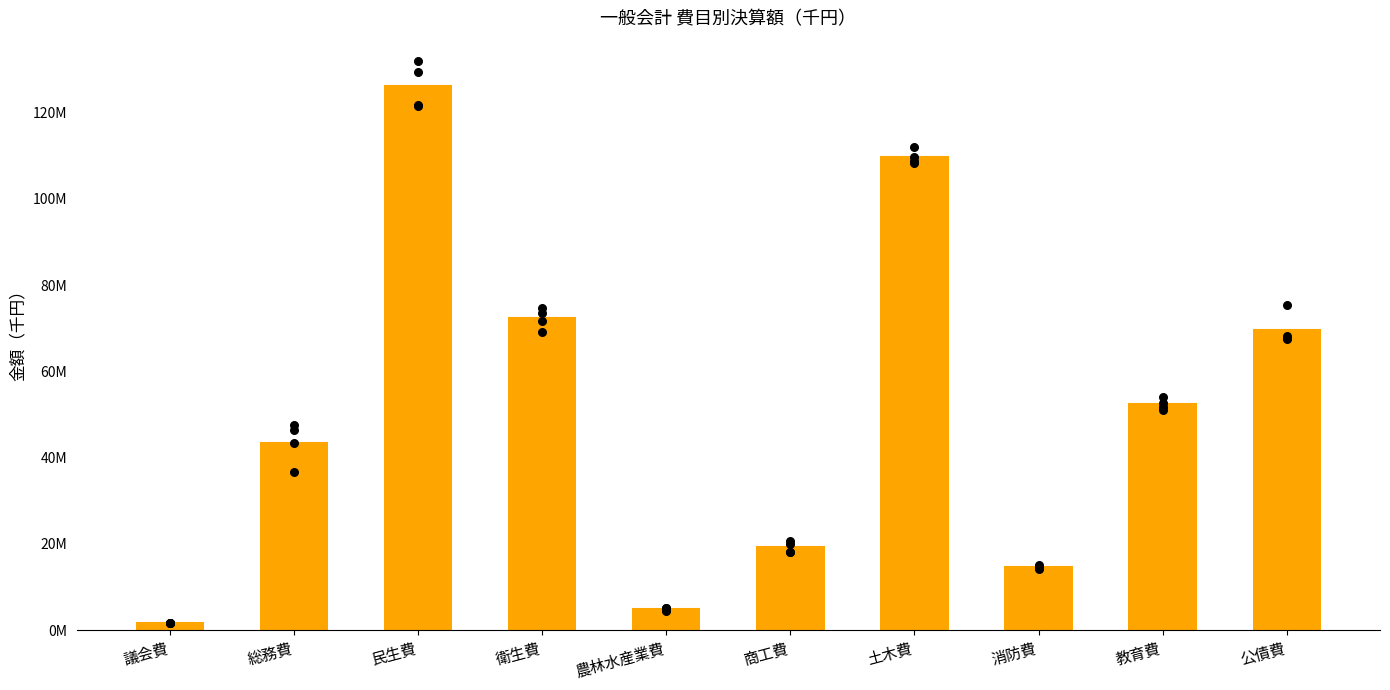

What is the change in value from 民生費 to 公債費?

-56439440.0